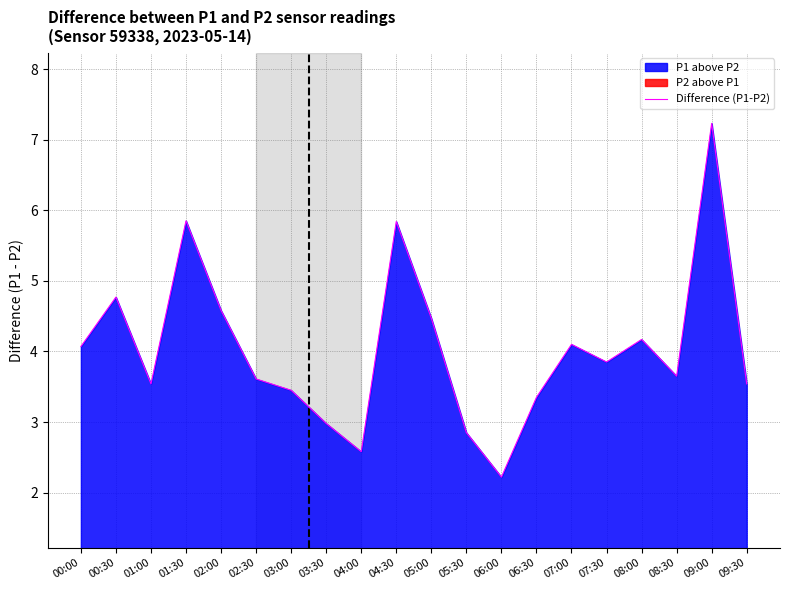

What is the difference between the maximum and second lowest values?

4.7